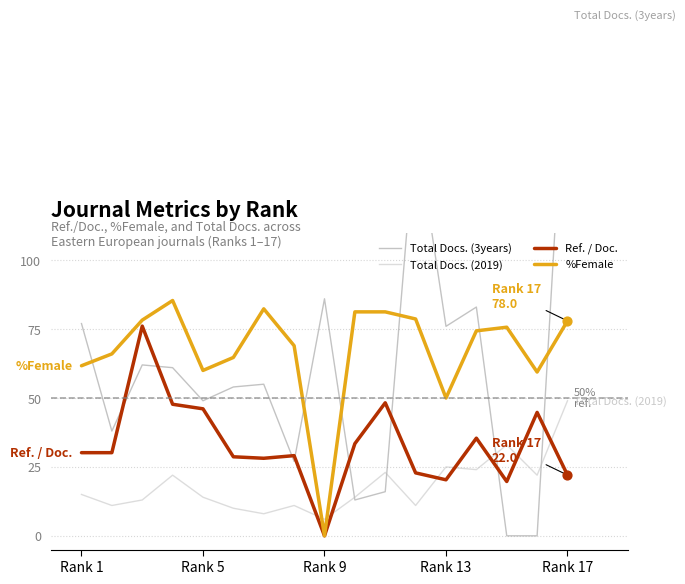

Which category has the lowest value in the %Female series?

Rank 9